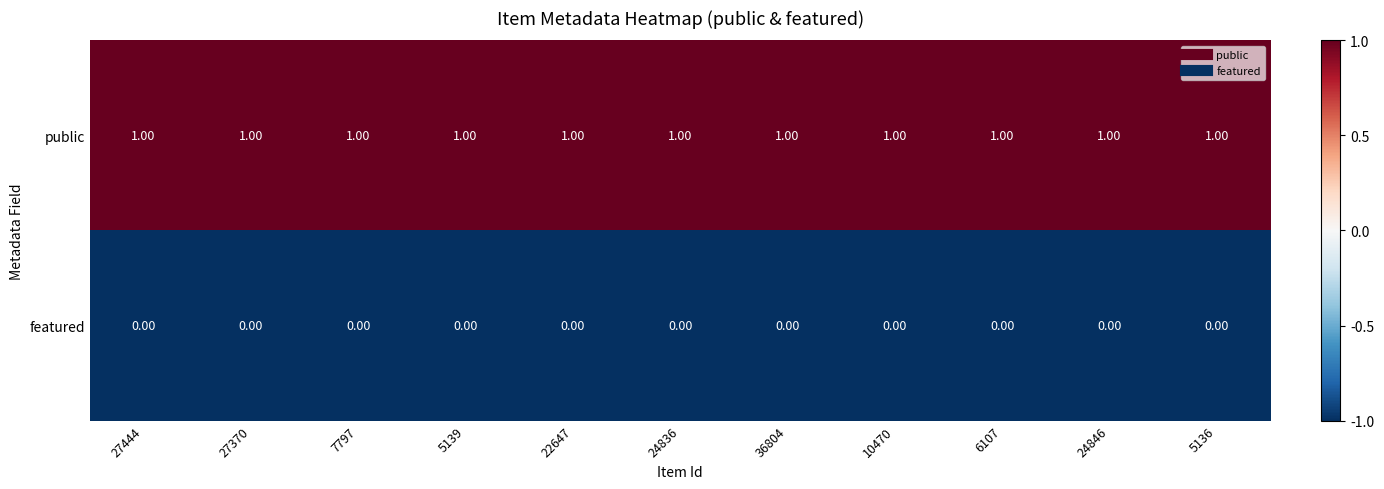

Rank the series by their maximum value, from highest to lowest.

public, featured